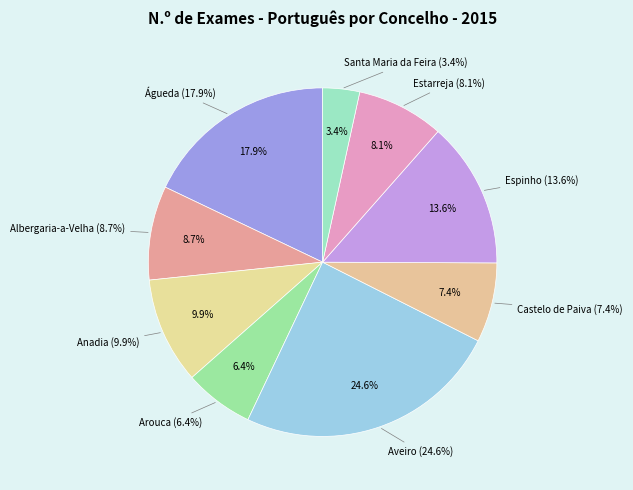

What percentage is the Aveiro slice, to the nearest percent?

25%